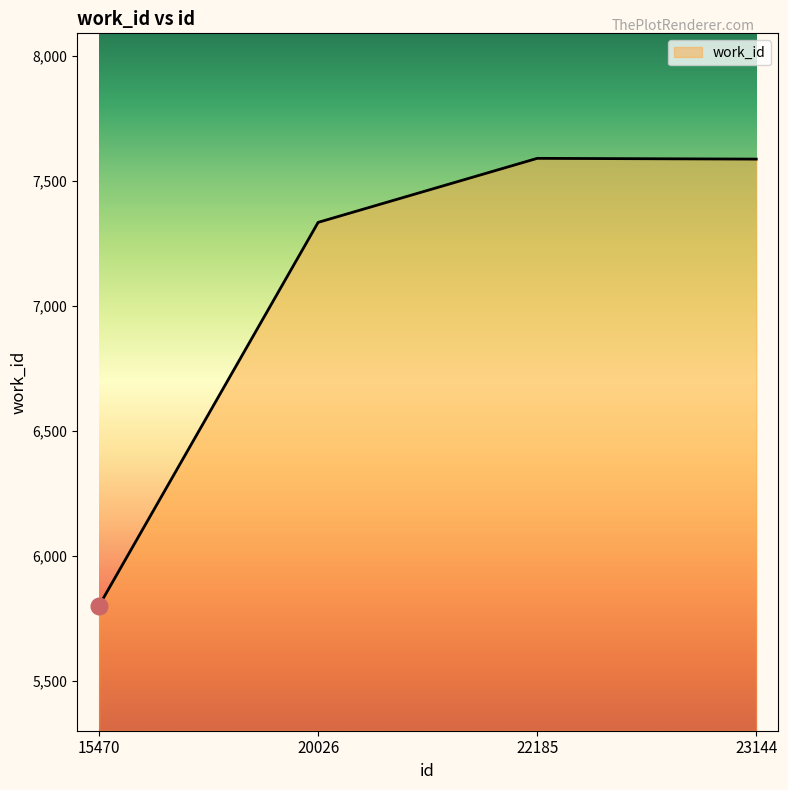

Does the chart have visible grid lines?

No